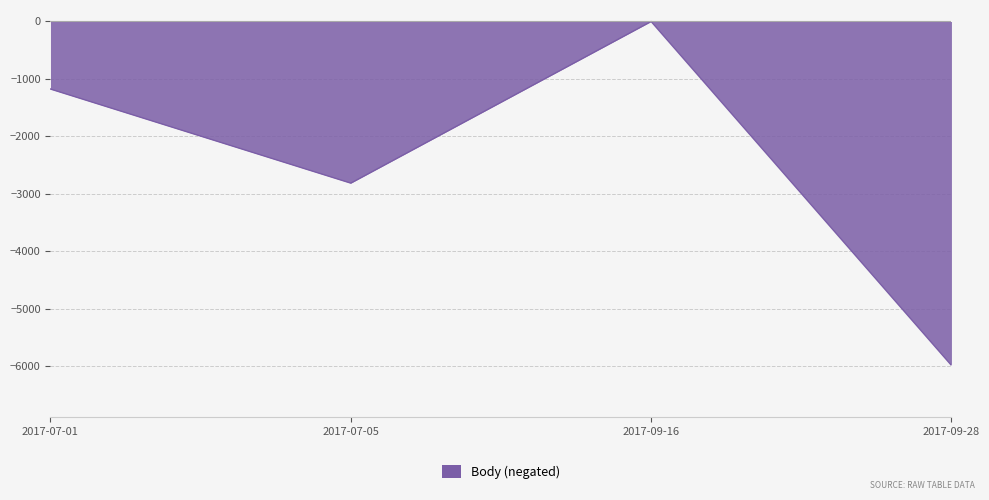

Rank the categories by value from lowest to highest.

2017-09-28, 2017-07-05, 2017-07-01, 2017-09-16